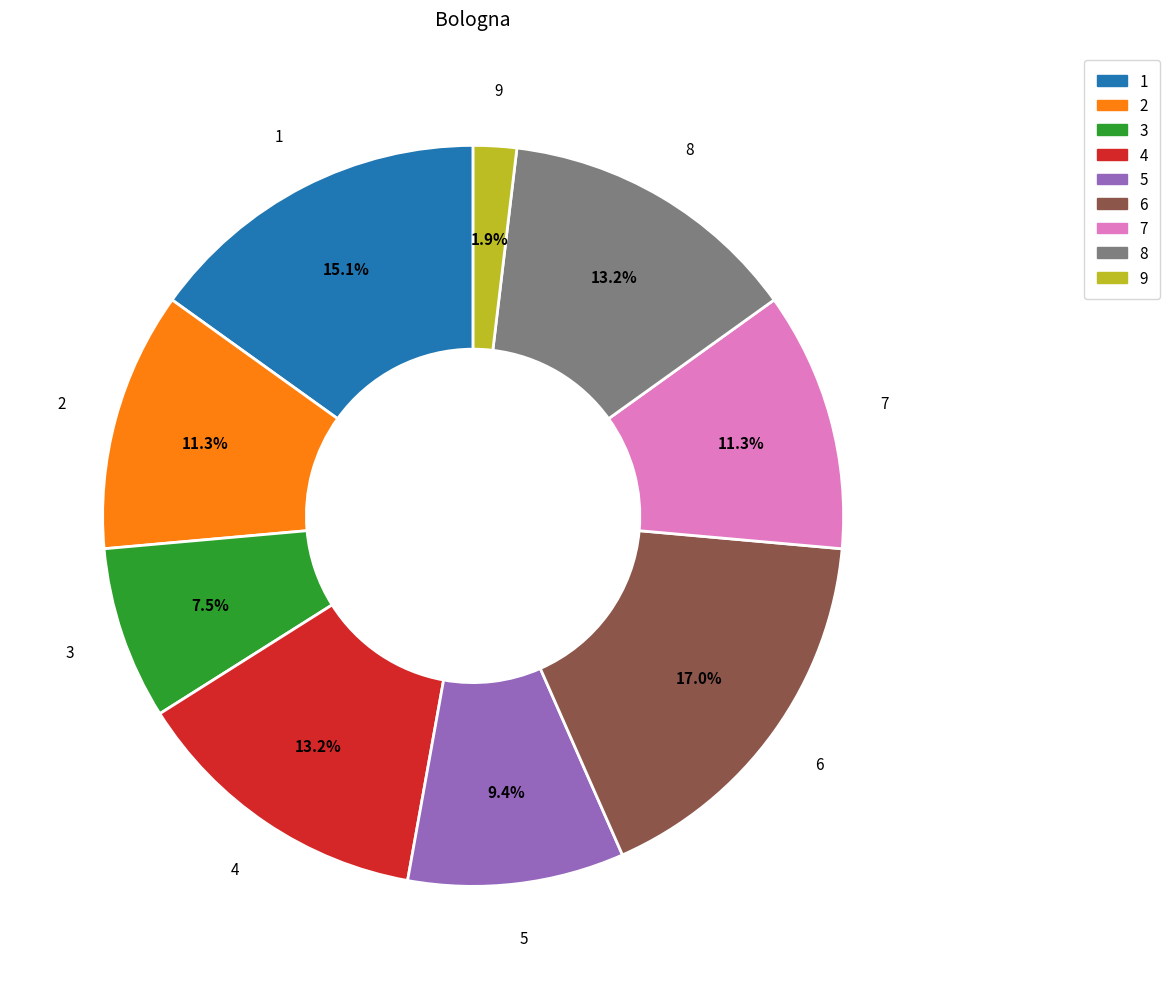

Combined, do 5 and 1 account for over 50%?

No